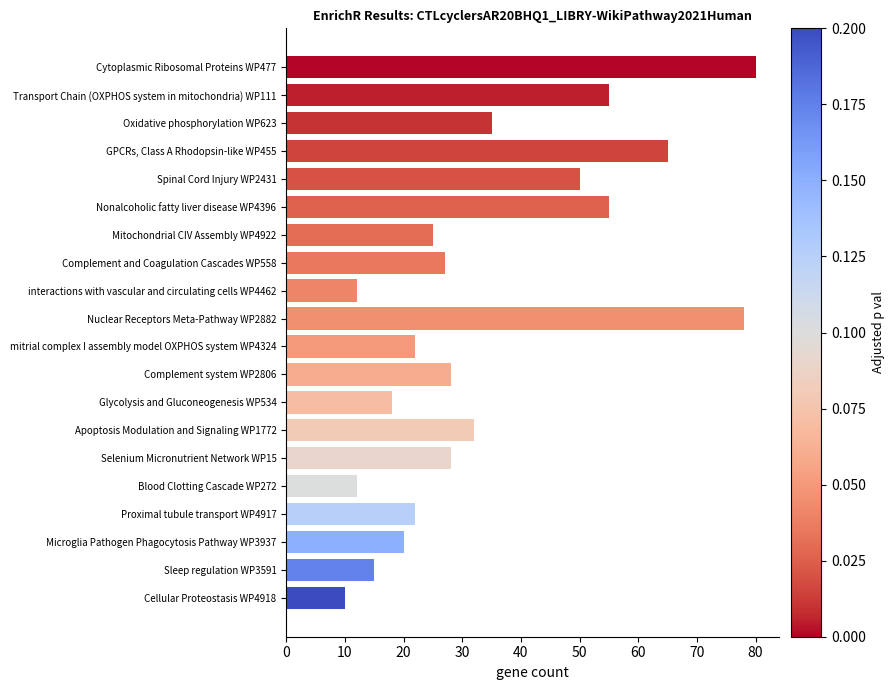

Count the number of data series in this chart.

1